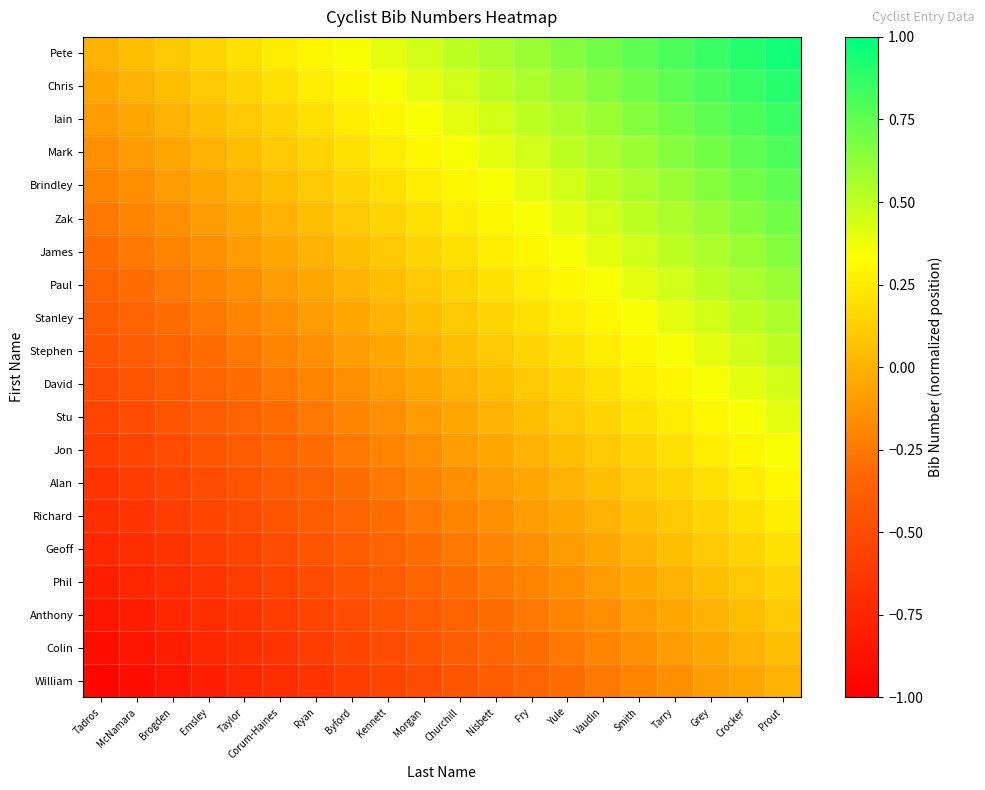

Which label corresponds to the largest value in the chart?

Prout